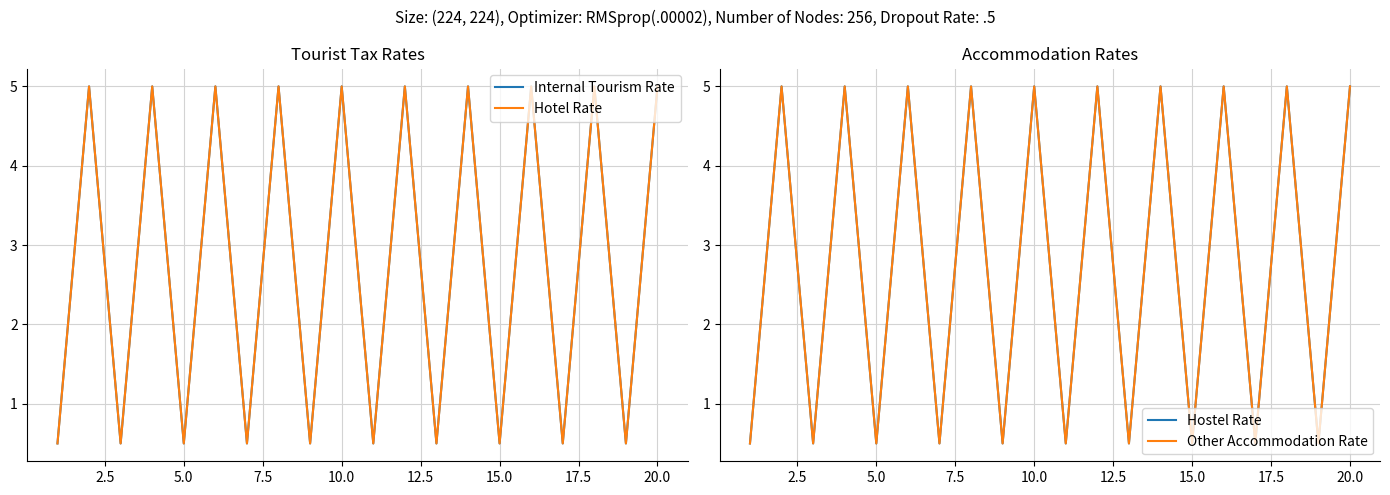

How many interior local peaks does the Other Accommodation Rate series have?

9